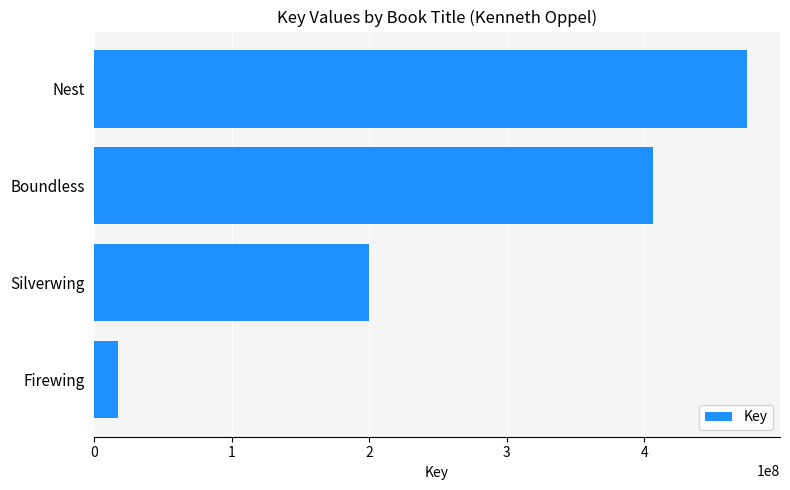

What is the change in value from Silverwing to Boundless?

+206430780